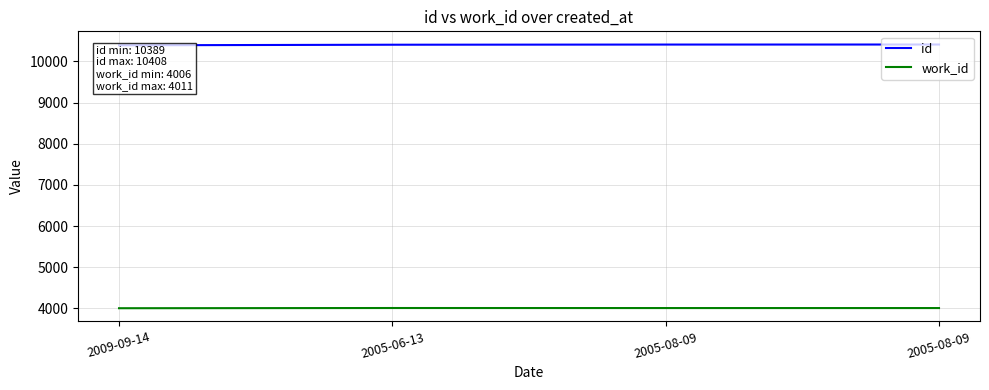

What is the sum of all id values?

41607